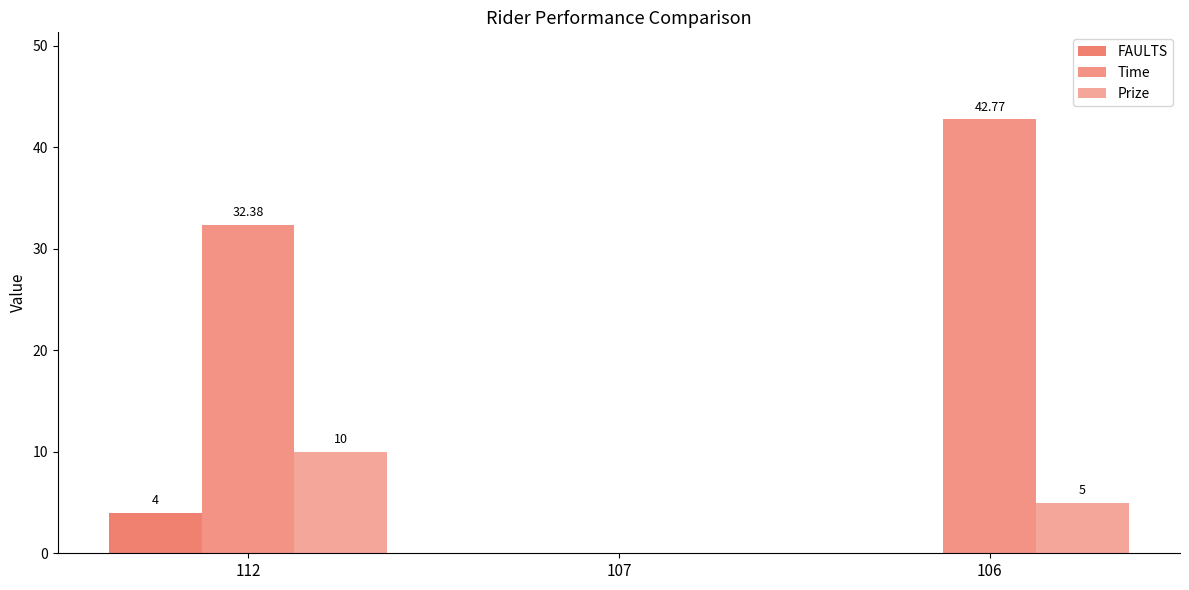

Reading right to left, list all the values displayed in this chart.

FAULTS: 106=0.0	107=0.0	112=4.0
Time: 106=42.8	107=0.0	112=32.4
Prize: 106=5.0	107=0.0	112=10.0